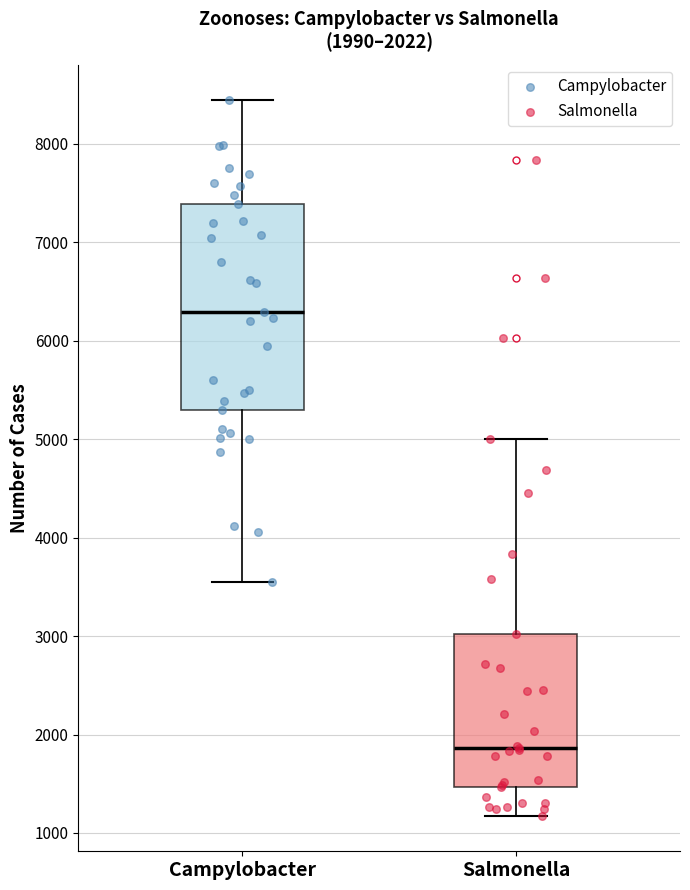

Which box has the highest median line?

Campylobacter